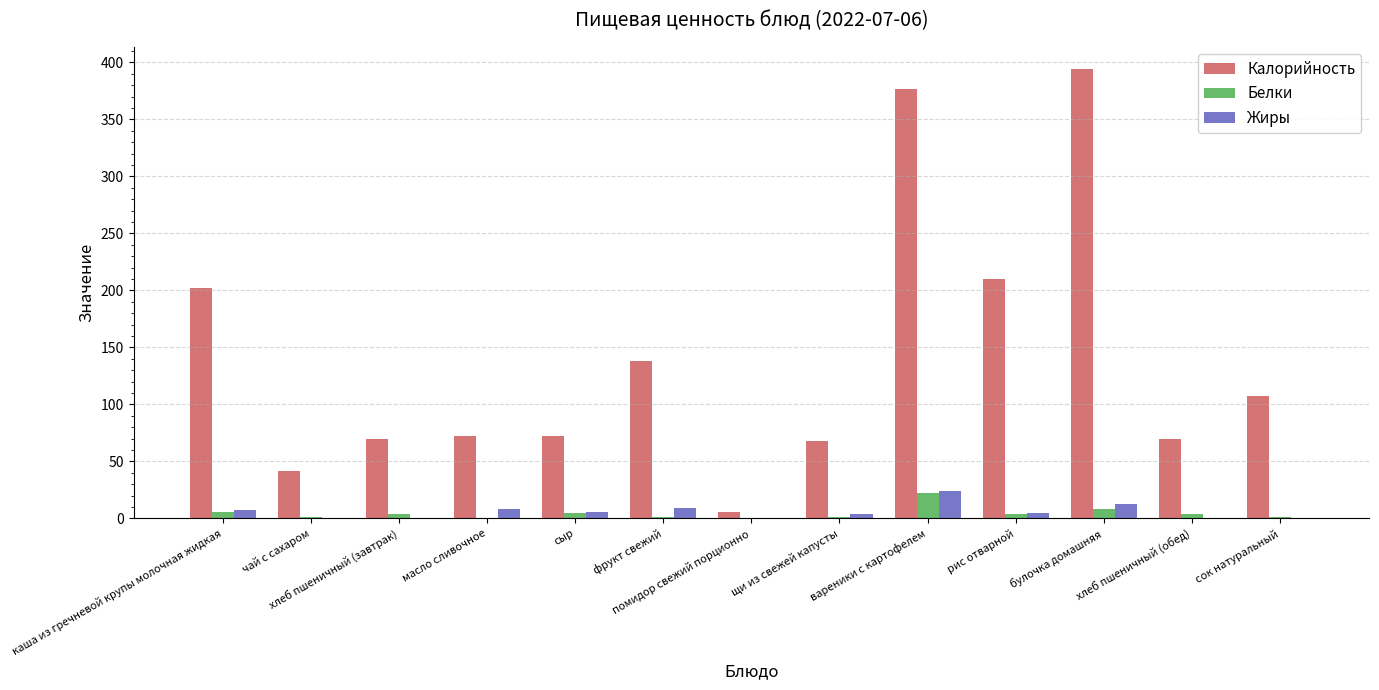

At which category does the chart reach its peak across all series?

булочка домашняя